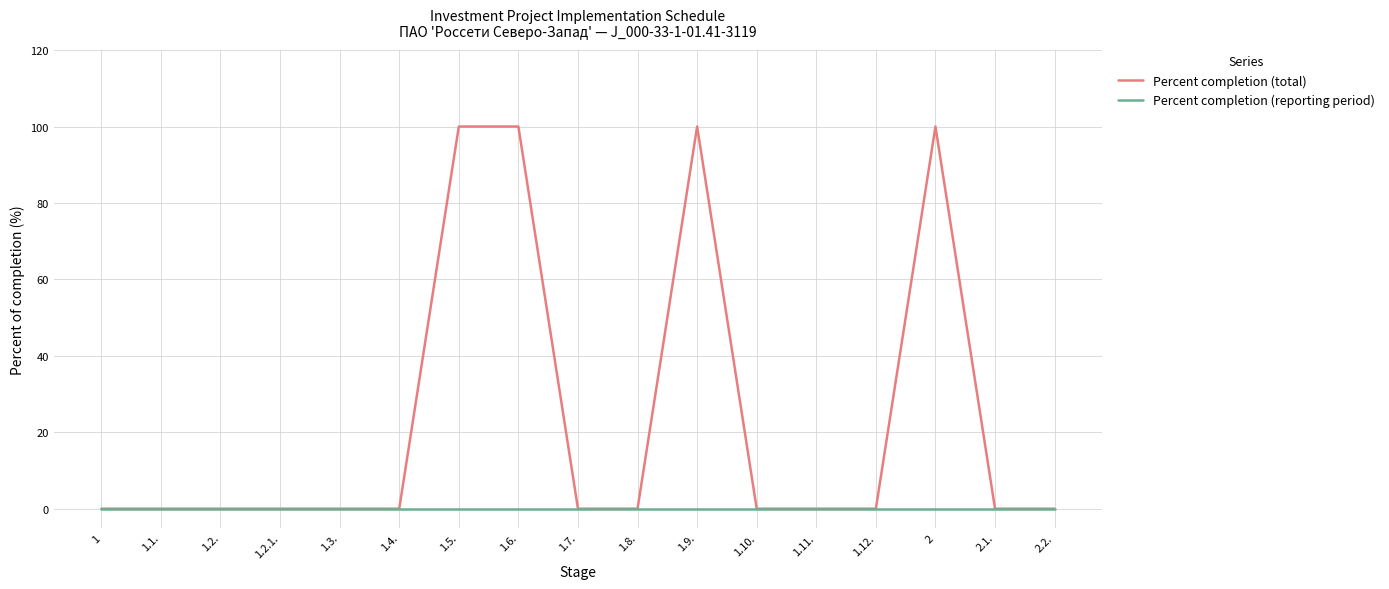

Reading right to left, extract all data points from this chart.

Percent completion (total): 0	0	100	0	0	0	100	0	0	100	100	0	0	0	0	0	0
Percent completion (reporting period): 0	0	0	0	0	0	0	0	0	0	0	0	0	0	0	0	0